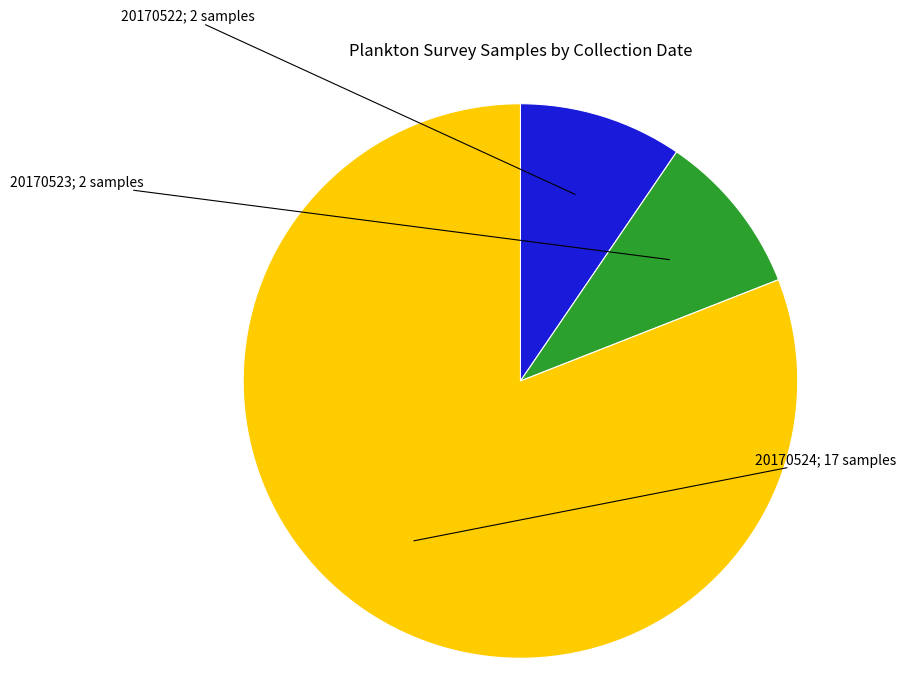

Is there a majority slice in this chart?

Yes